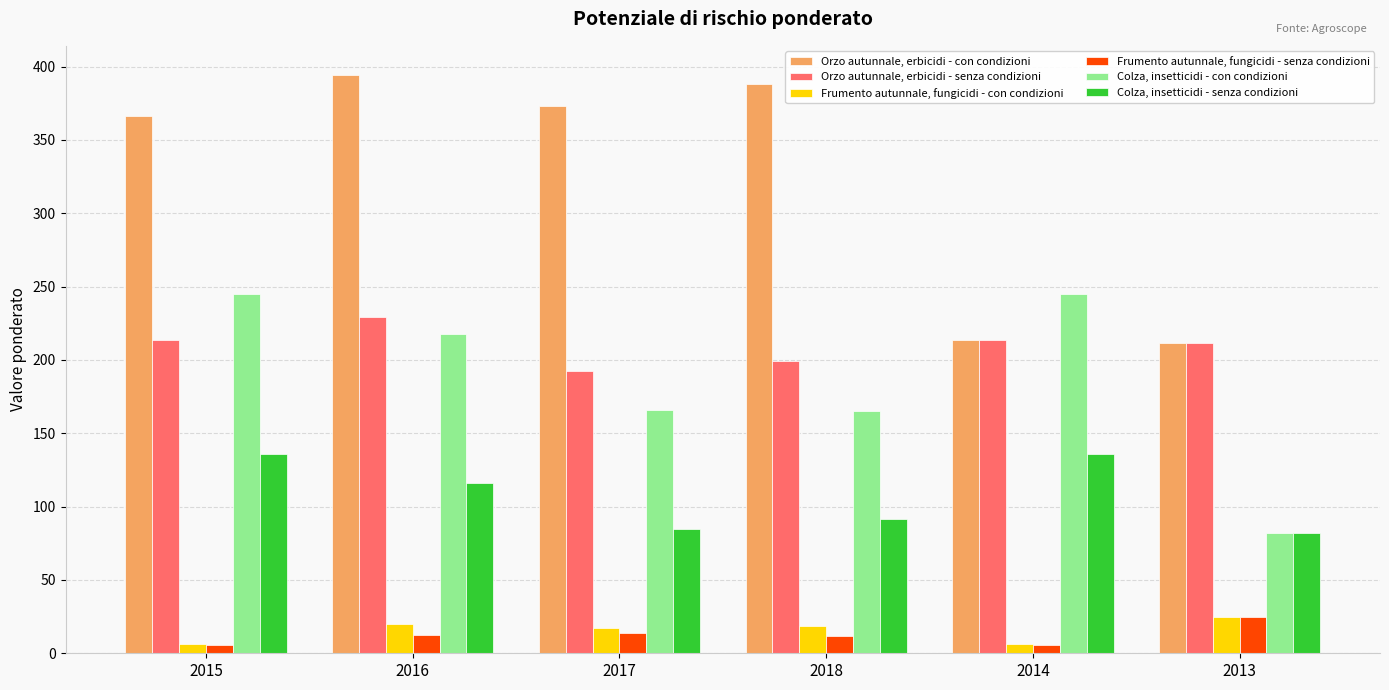

True or false: Frumento autunnale, fungicidi - con condizioni has a value of 17.5 at 2017.

True